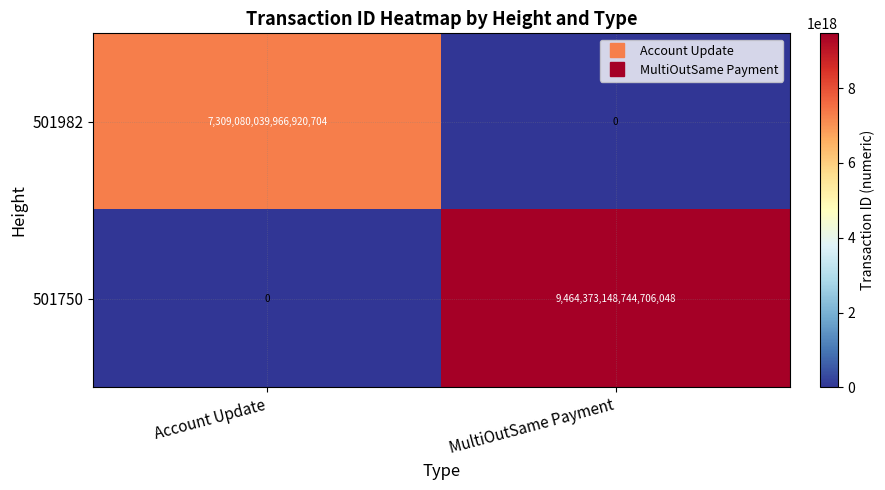

Which series changed the most between Account Update and MultiOutSame Payment?

501750